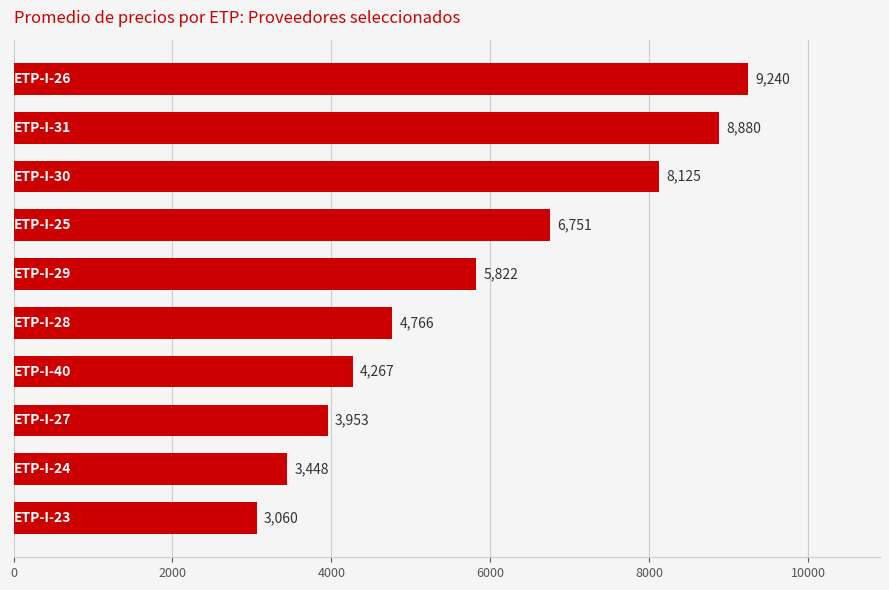

What is the maximum value shown in the chart?

9240.0